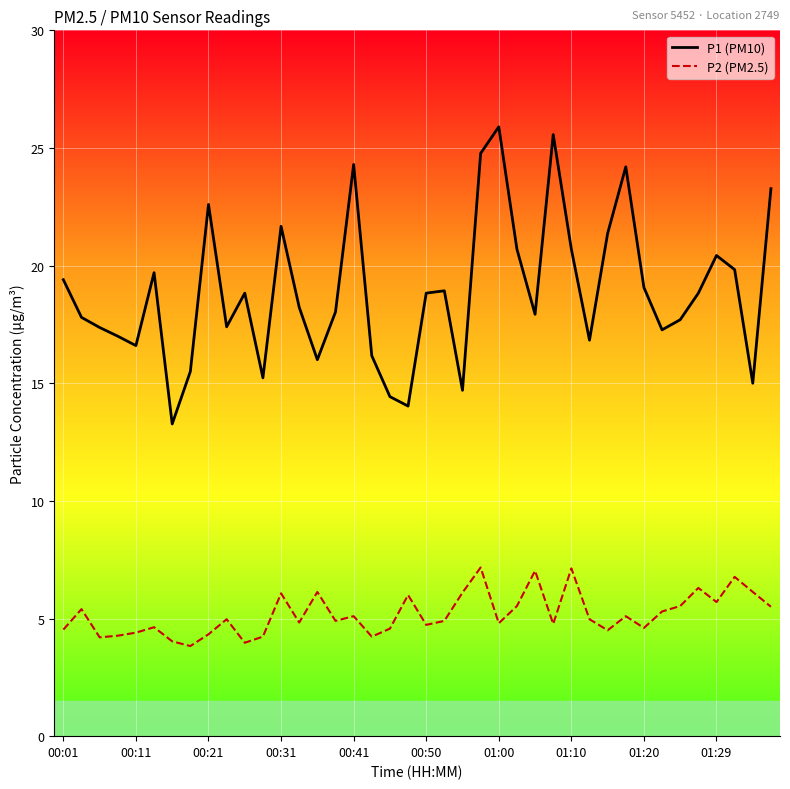

List the series in order of their overall mean, highest first.

P1 (PM10), P2 (PM2.5)